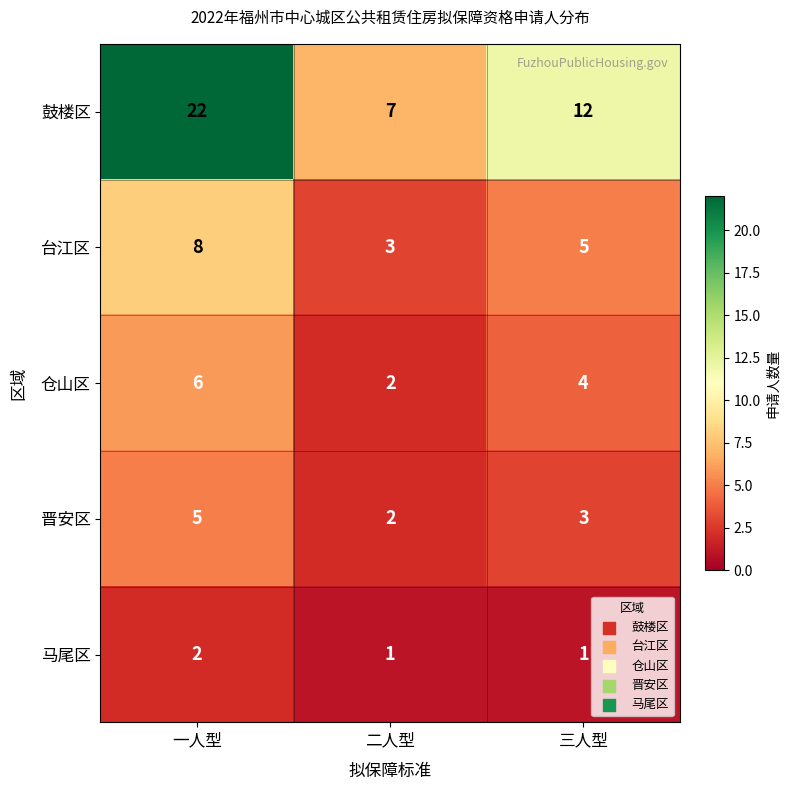

Where is 台江区 nearest to the value 5?

三人型